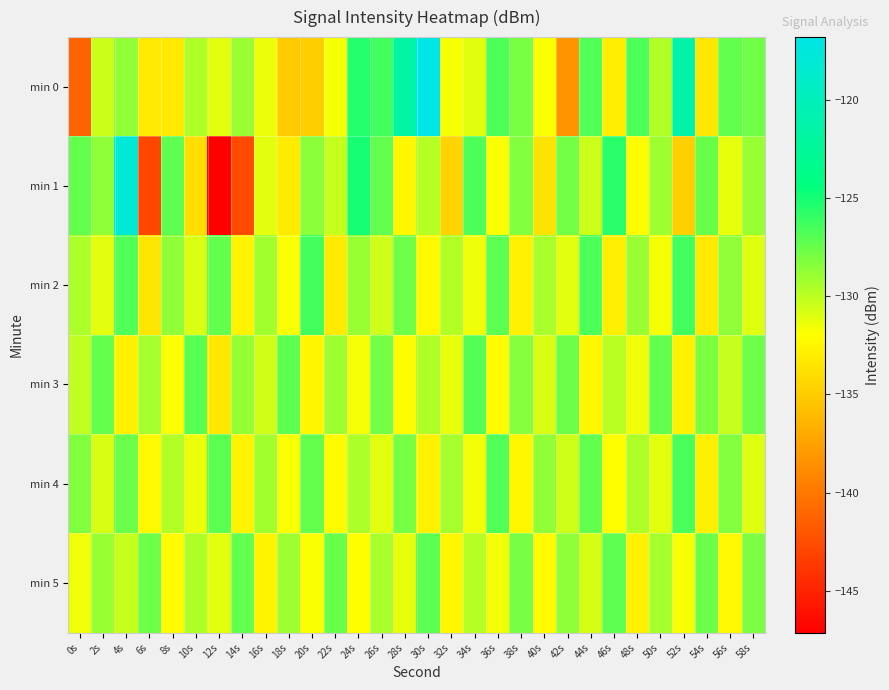

Which label corresponds to the largest value in the chart?

30s